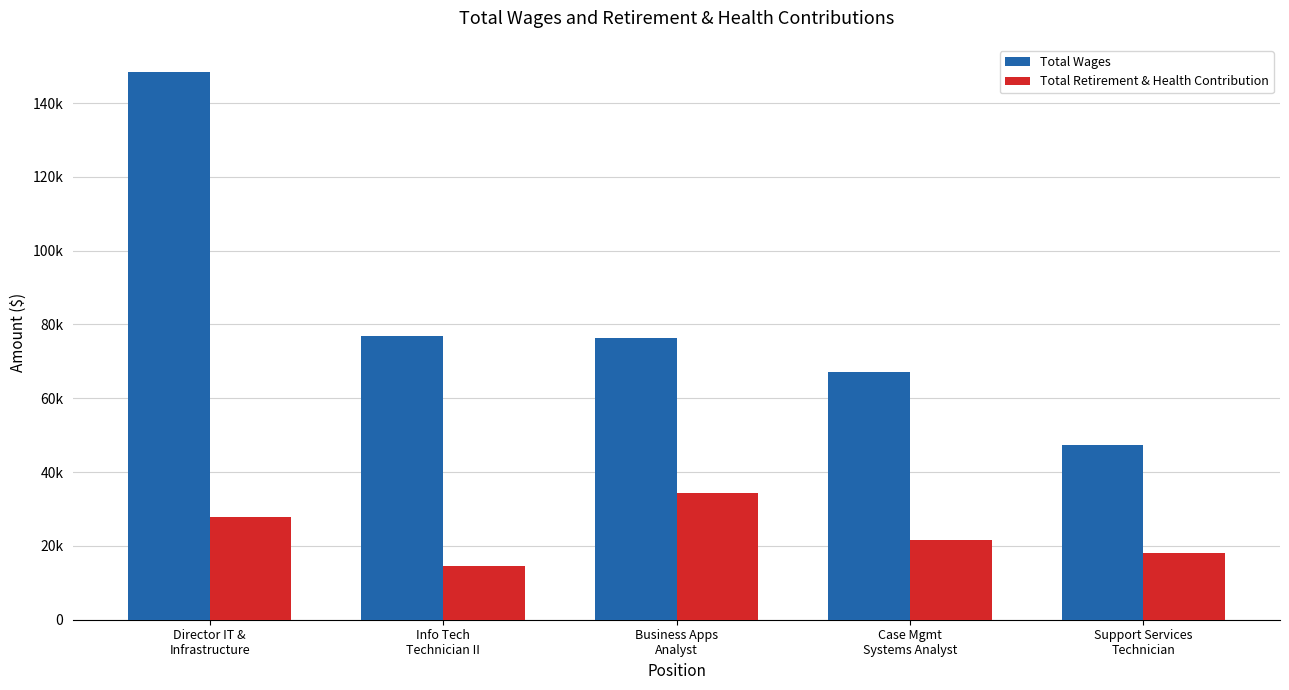

List the labels in order of Total Retirement & Health Contribution value, largest first.

Business Apps
Analyst, Director IT &
Infrastructure, Case Mgmt
Systems Analyst, Support Services
Technician, Info Tech
Technician II